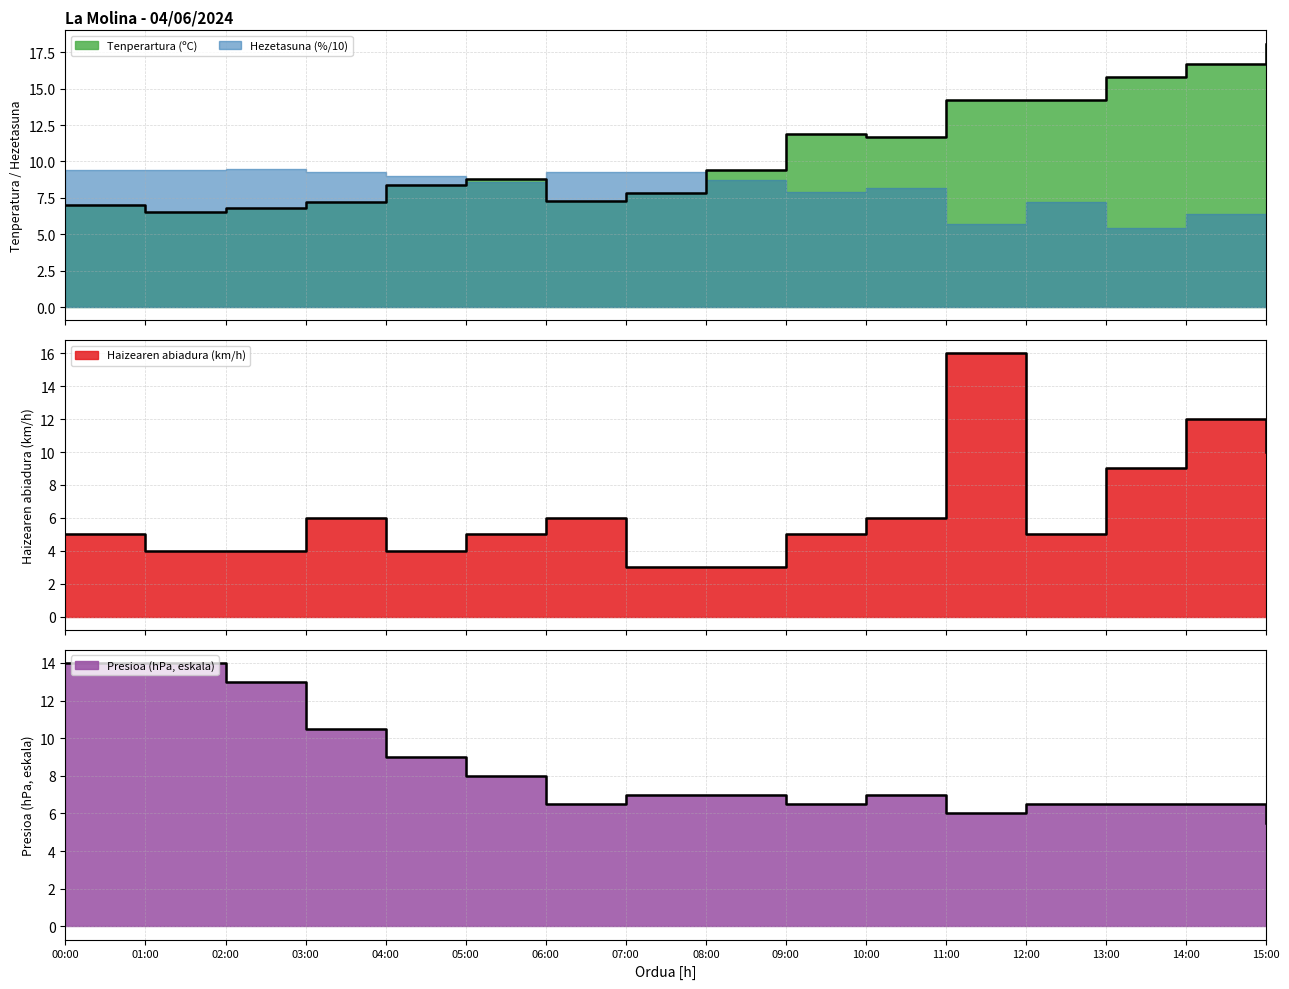

Where is the first local minimum for Presioa (hPa) norm?

06:00